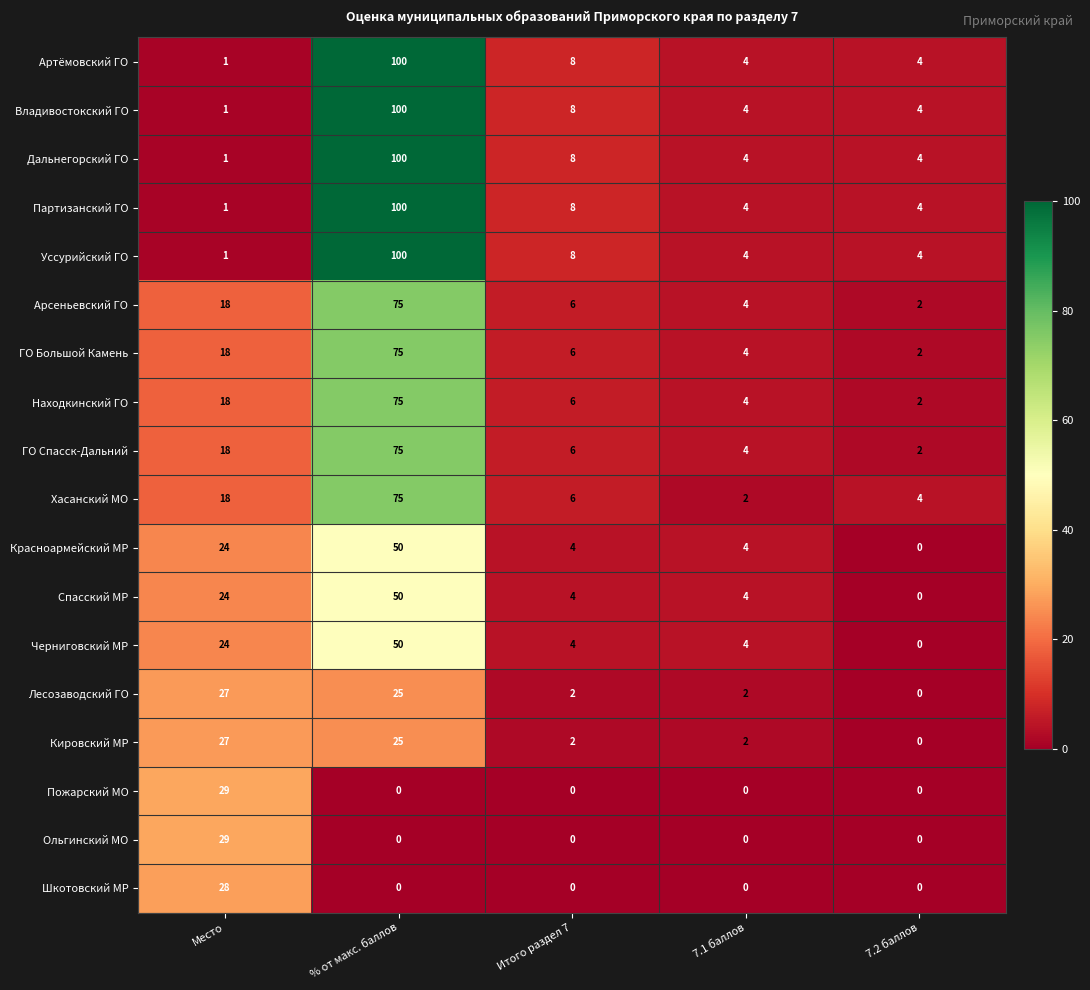

What is the difference between the second highest and minimum values in the Хасанский МО series?

16